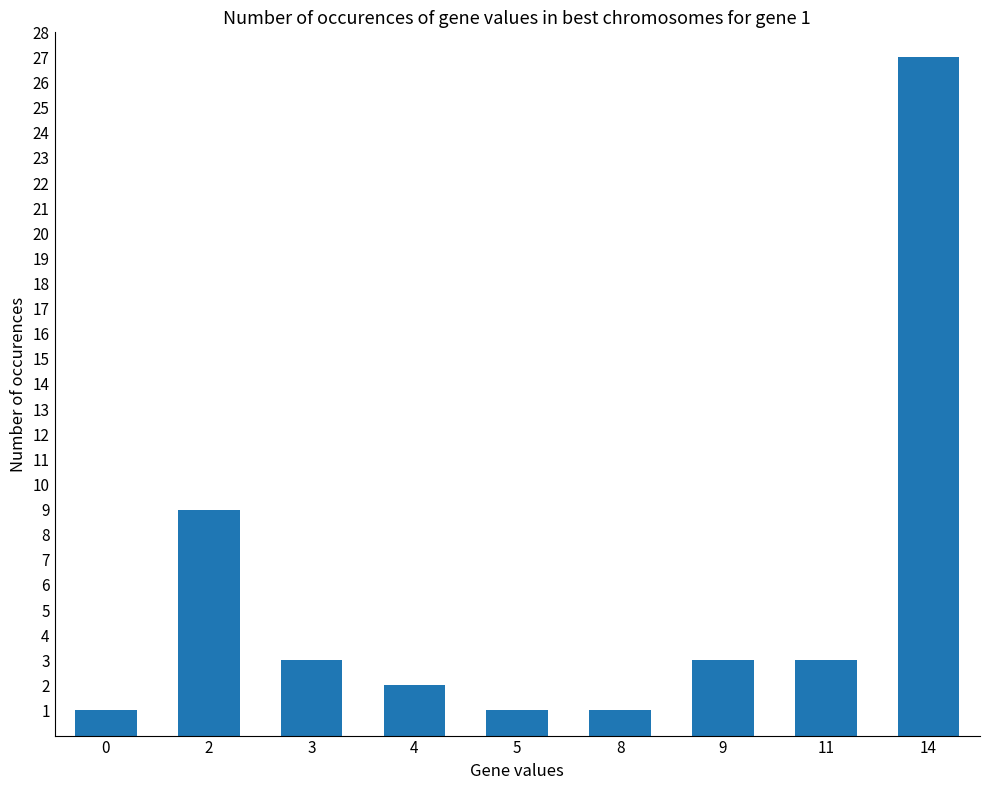

What is the difference between the values at 4 and 9?

1